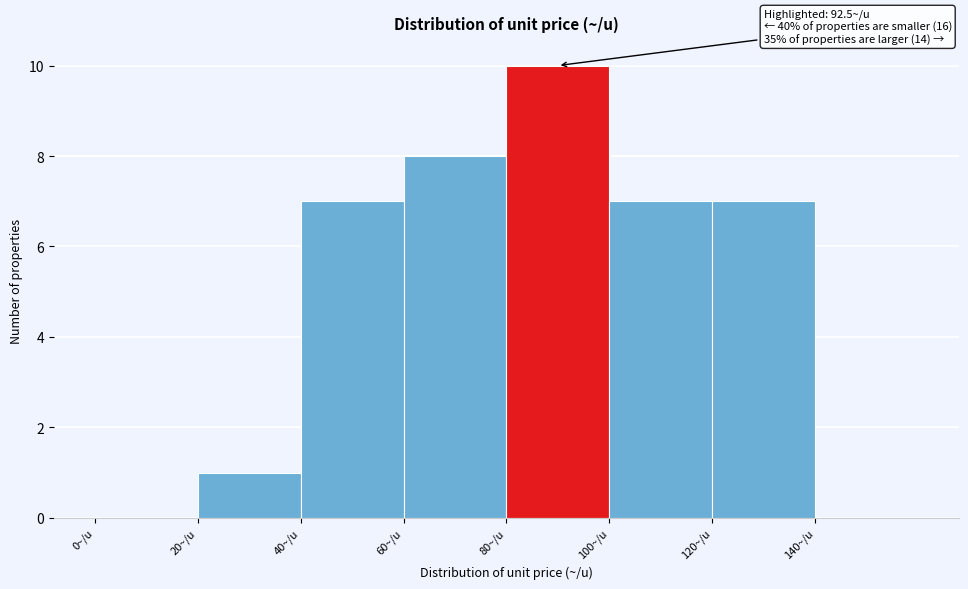

Over which range of the x-axis is the bar tallest?

80 to 100